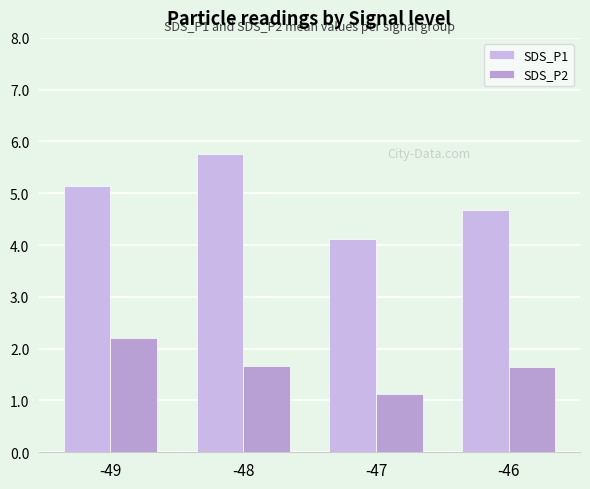

What is the lowest value of the SDS_P1 series?

4.1